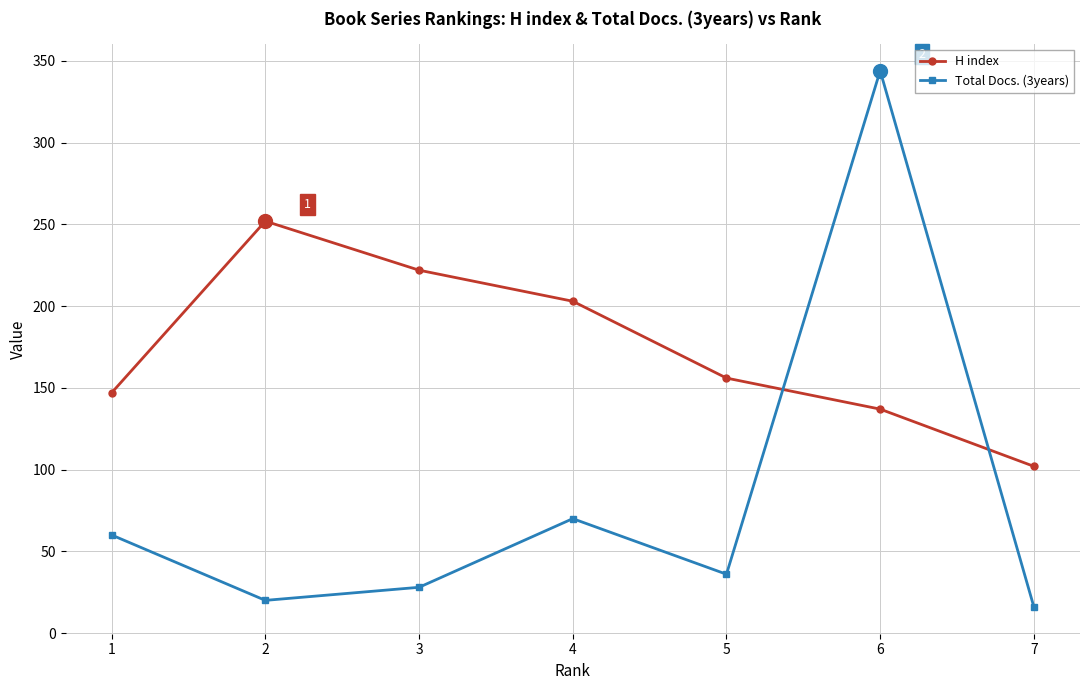

How many values in the Total Docs. (3years) series are below 36?

3